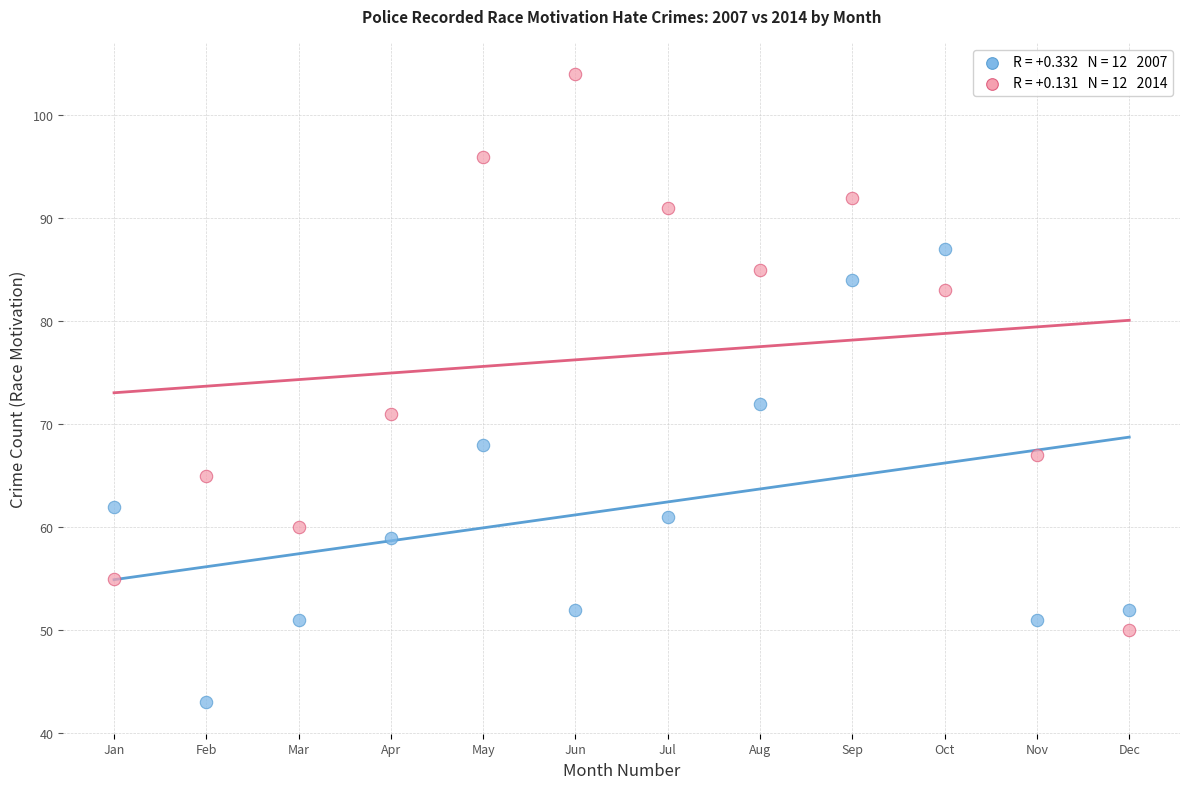

Across all series, what Y value is closest to 73?

72